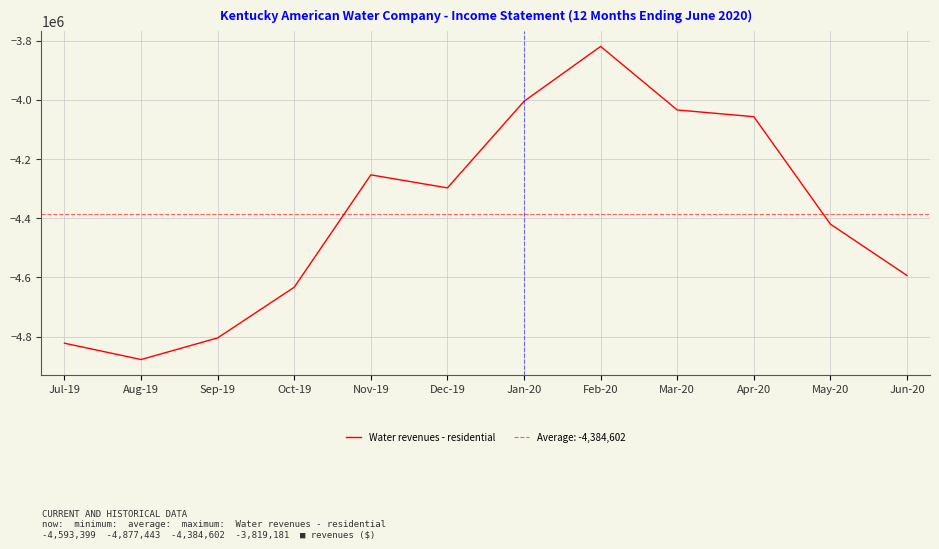

How many data points are less than -4297301?

6